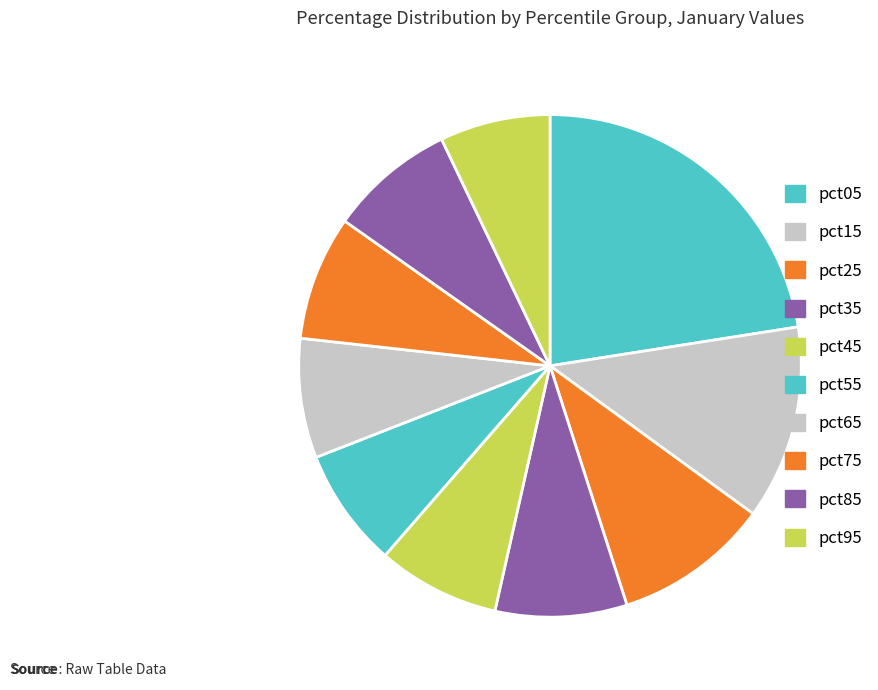

Count the number of slices in the pie.

10